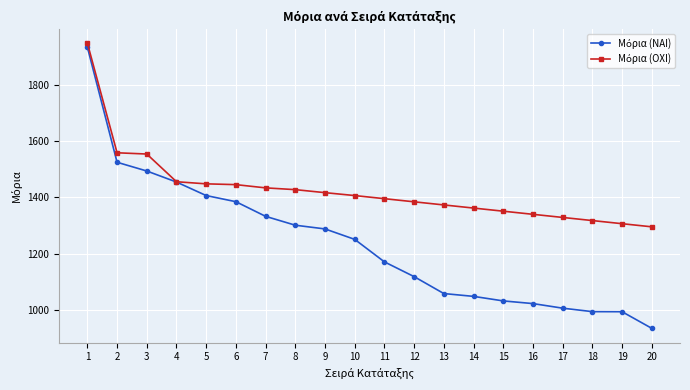

What is the difference between the highest and lowest values at 3?

60.3